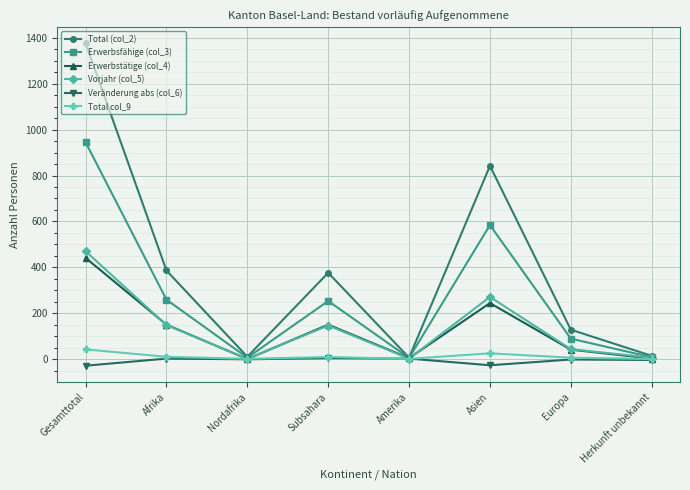

What is the label of the 1st point from the left?

Gesamttotal